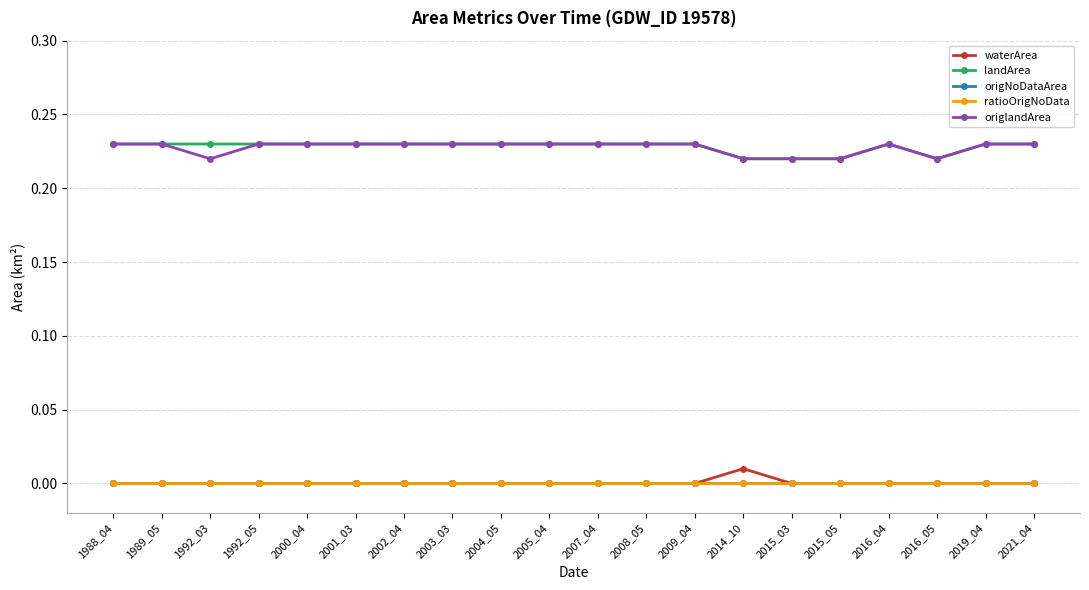

At 2008_05, list the series in order from largest to smallest.

landArea, origlandArea, waterArea, origNoDataArea, ratioOrigNoData